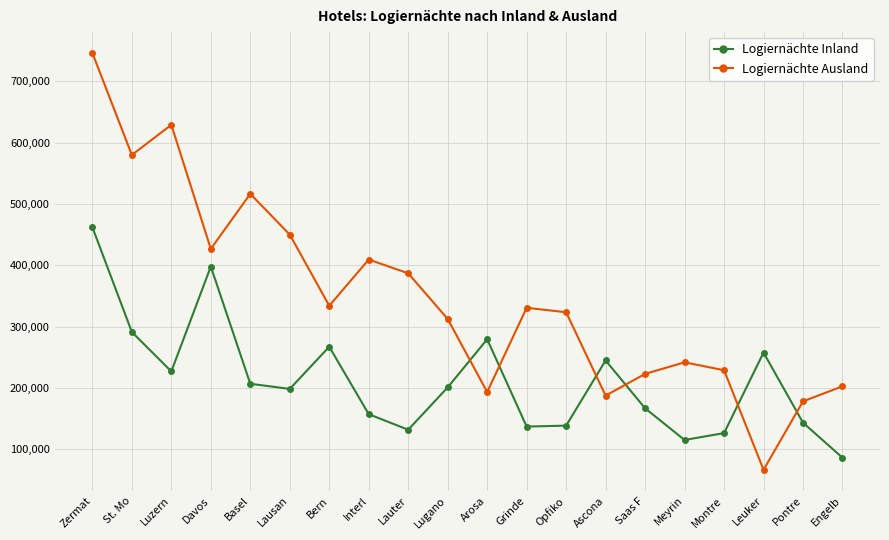

Rank the series by their maximum value, from highest to lowest.

Logiernächte Ausland, Logiernächte Inland